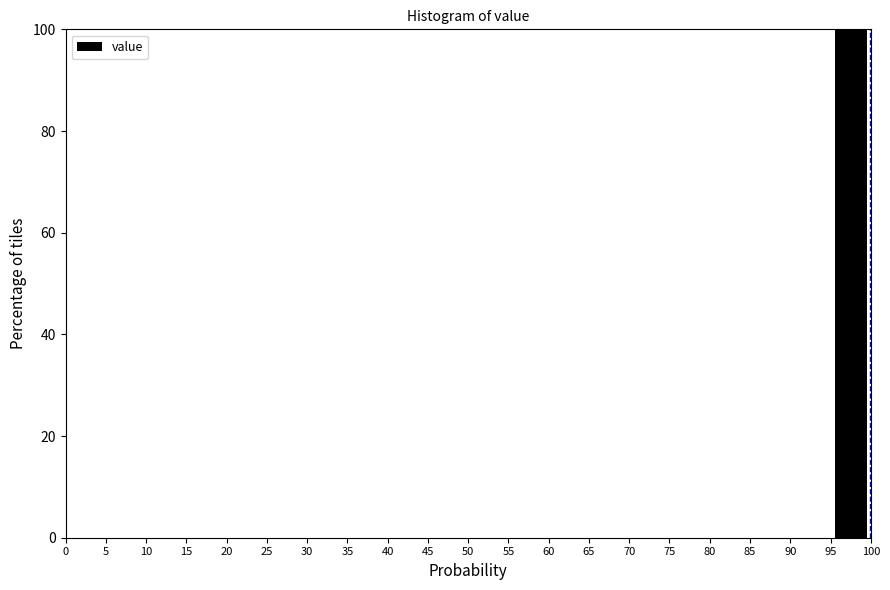

Reading left to right, transcribe this chart: for each bar, give the range it covers on the x-axis and its height. The values are not printed on the chart, so give them approximately, as read against the axis.

0 to 5: 0
5 to 10: 0
10 to 15: 0
15 to 20: 0
20 to 25: 0
25 to 30: 0
30 to 35: 0
35 to 40: 0
40 to 45: 0
45 to 50: 0
50 to 55: 0
55 to 60: 0
60 to 65: 0
65 to 70: 0
70 to 75: 0
75 to 80: 0
80 to 85: 0
85 to 90: 0
90 to 95: 0
95 to 100: 100